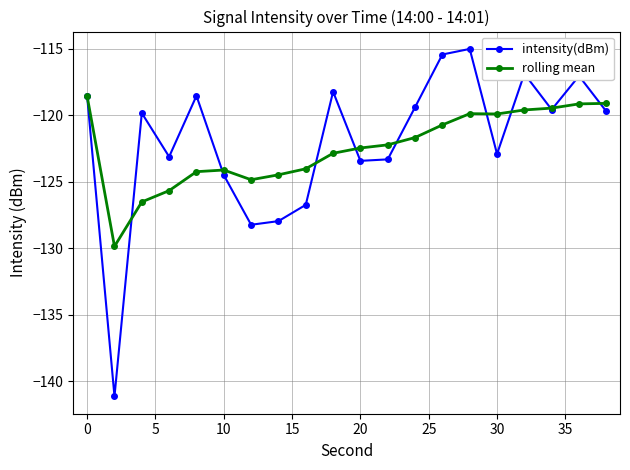

What are all the series names shown in the legend?

intensity(dBm), rolling mean